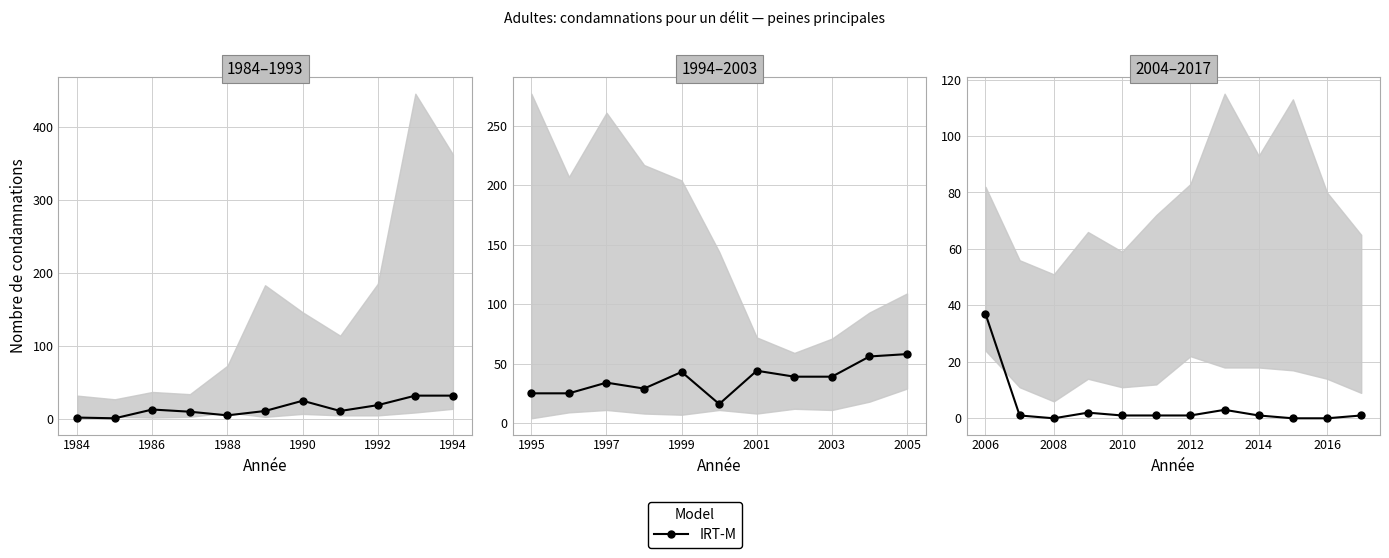

At which label does the data first exceed 1?

2006